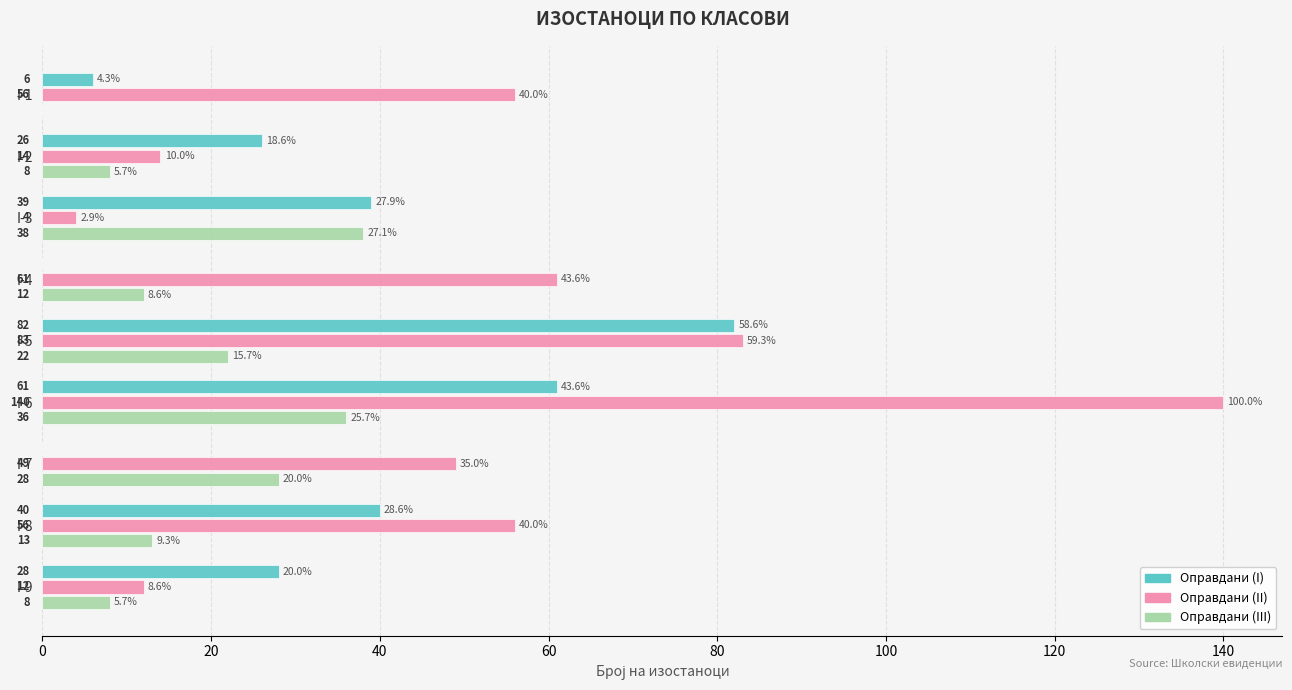

The value of Оправдани (III) at I-8 is 13. True or false?

True